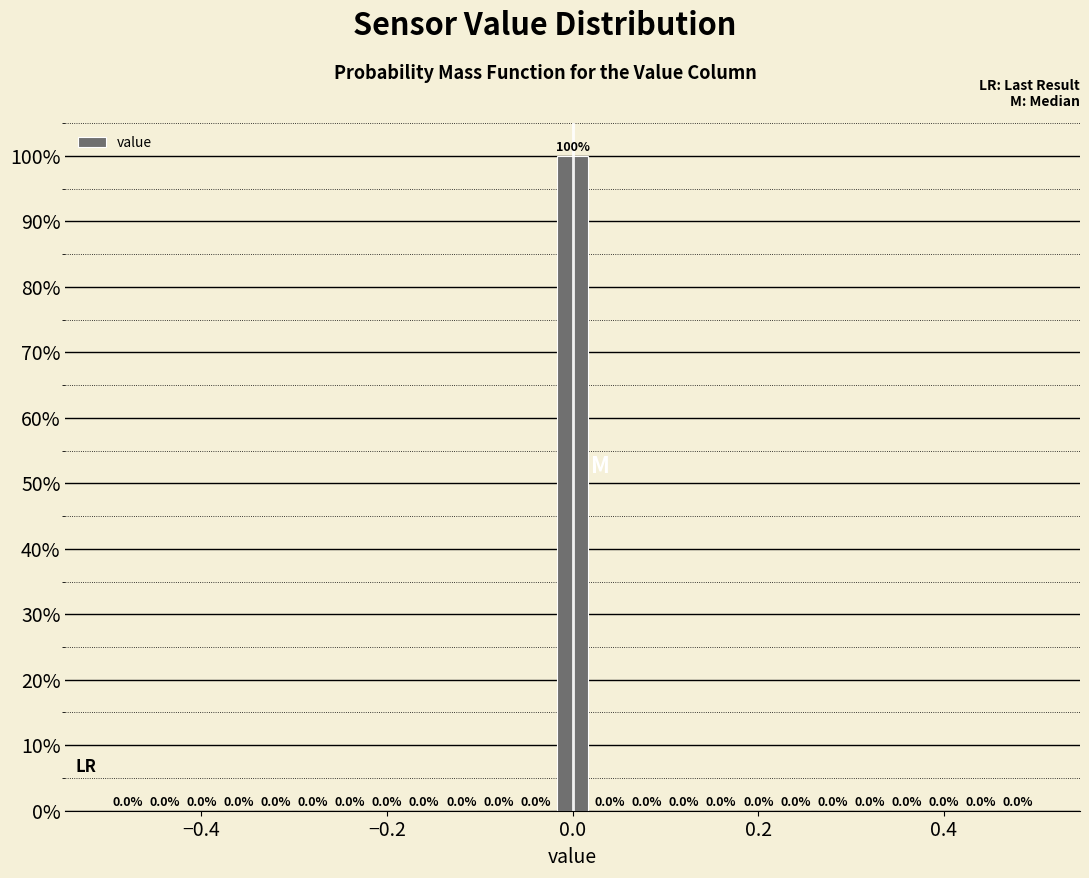

Read against the x-axis, roughly where is the centre of the tallest bar?

0.00